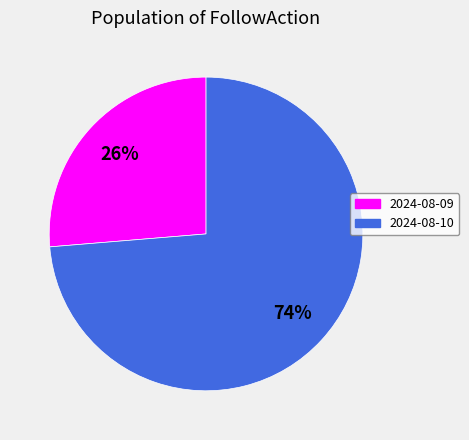

Between 2024-08-10 and 2024-08-09, which is larger?

2024-08-10